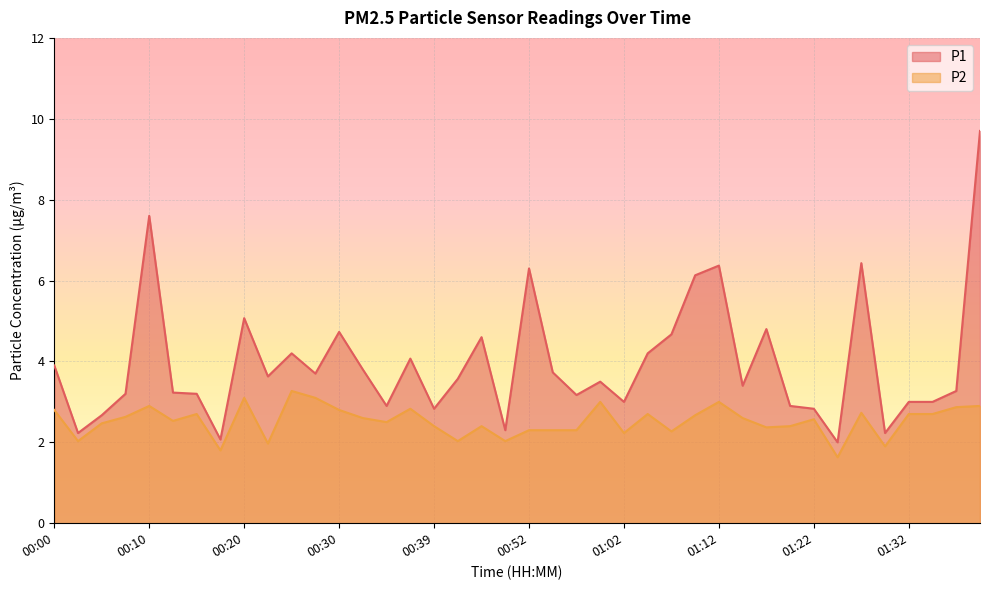

Reading left to right, list all the values displayed in this chart.

P1: 00:00=3.9	00:03=2.2	00:05=2.7	00:08=3.2	00:10=7.6	00:12=3.2	00:15=3.2	00:17=2.1	00:20=5.1	00:22=3.6	00:25=4.2	00:27=3.7	00:30=4.7	00:32=3.8	00:35=2.9	00:37=4.1	00:39=2.8	00:42=3.6	00:47=4.6	00:49=2.3	00:52=6.3	00:54=3.7	00:57=3.2	00:59=3.5	01:02=3.0	01:04=4.2	01:07=4.7	01:09=6.1	01:12=6.4	01:14=3.4	01:17=4.8	01:19=2.9	01:22=2.8	01:24=2.0	01:27=6.4	01:29=2.2	01:32=3.0	01:34=3.0	01:37=3.3	01:39=9.7
P2: 00:00=2.8	00:03=2.0	00:05=2.5	00:08=2.6	00:10=2.9	00:12=2.5	00:15=2.7	00:17=1.8	00:20=3.1	00:22=2.0	00:25=3.3	00:27=3.1	00:30=2.8	00:32=2.6	00:35=2.5	00:37=2.8	00:39=2.4	00:42=2.0	00:47=2.4	00:49=2.0	00:52=2.3	00:54=2.3	00:57=2.3	00:59=3.0	01:02=2.2	01:04=2.7	01:07=2.3	01:09=2.7	01:12=3.0	01:14=2.6	01:17=2.4	01:19=2.4	01:22=2.6	01:24=1.6	01:27=2.7	01:29=1.9	01:32=2.7	01:34=2.7	01:37=2.9	01:39=2.9